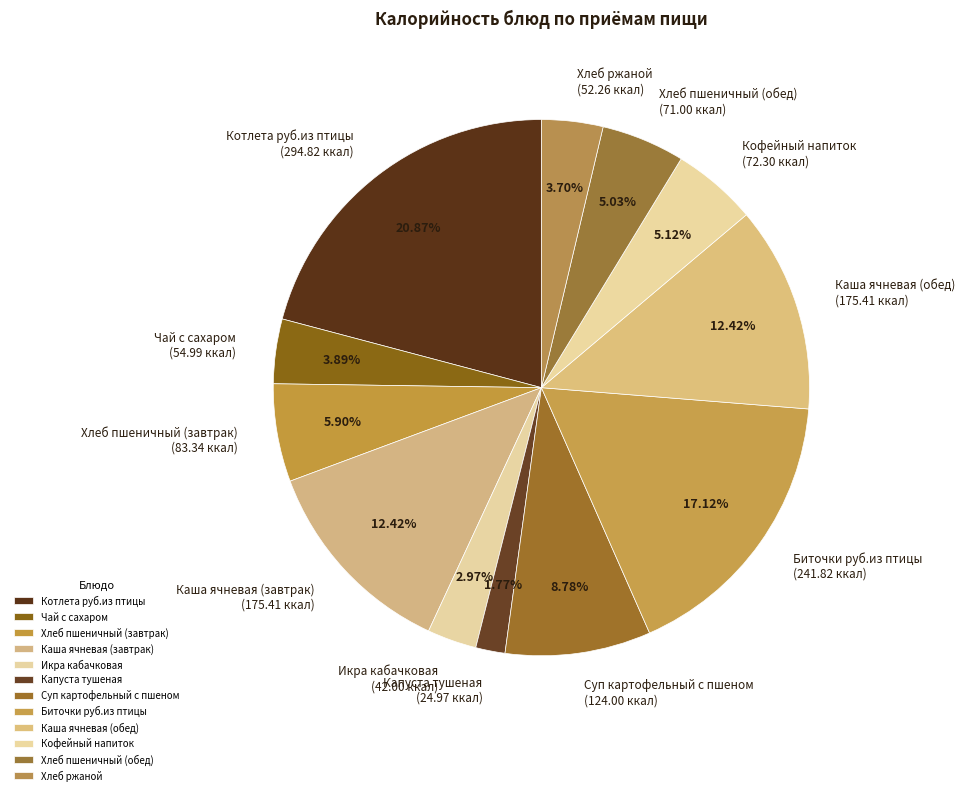

Which slice is the smallest?

Капуста тушеная